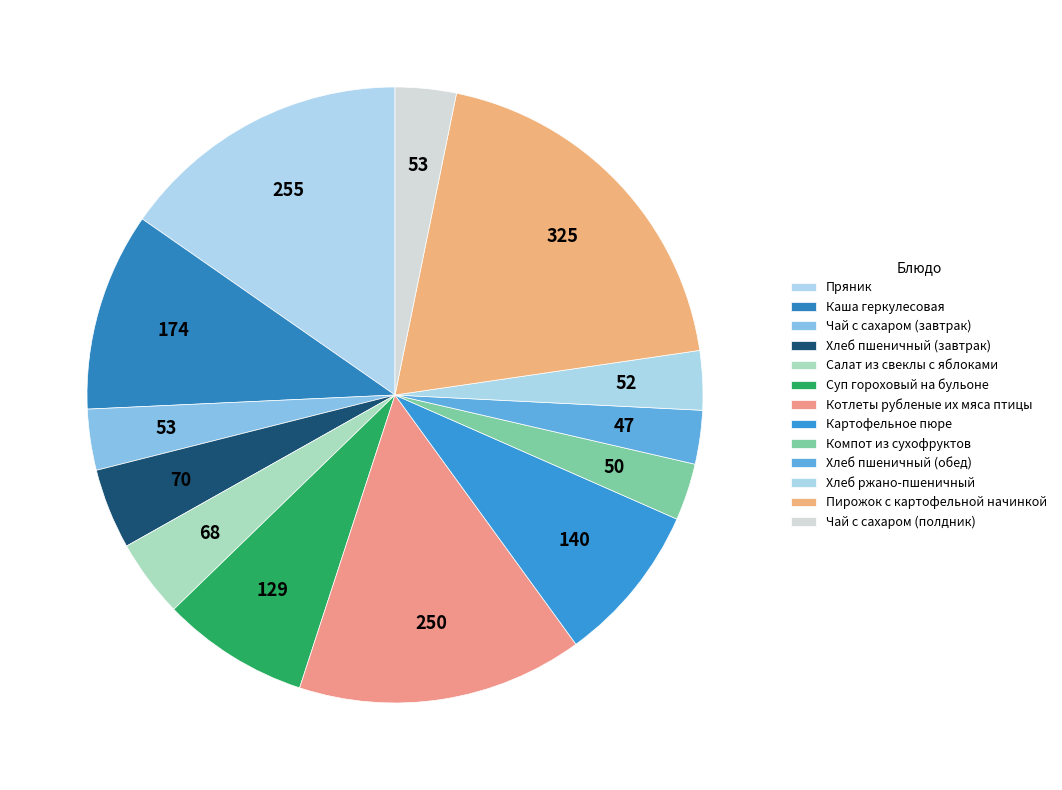

To the nearest percent, what portion does Хлеб пшеничный (завтрак) represent?

4%